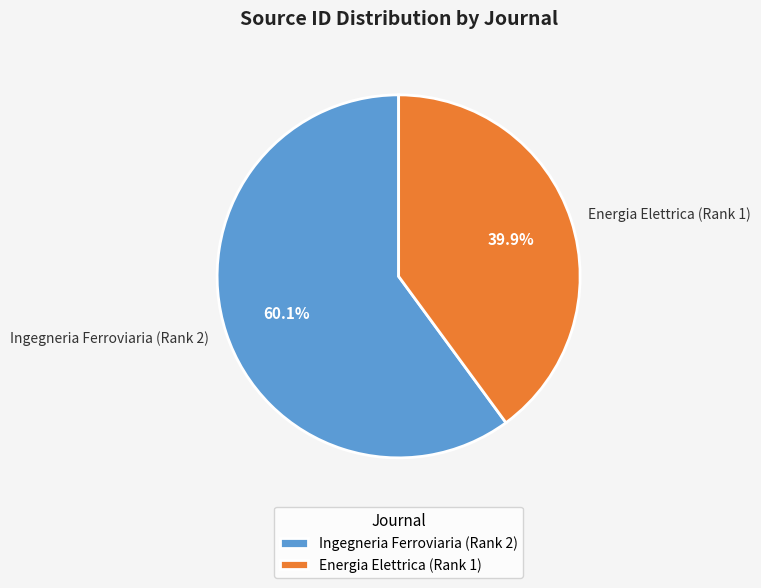

Which slice is the smallest?

Energia Elettrica (Rank 1)